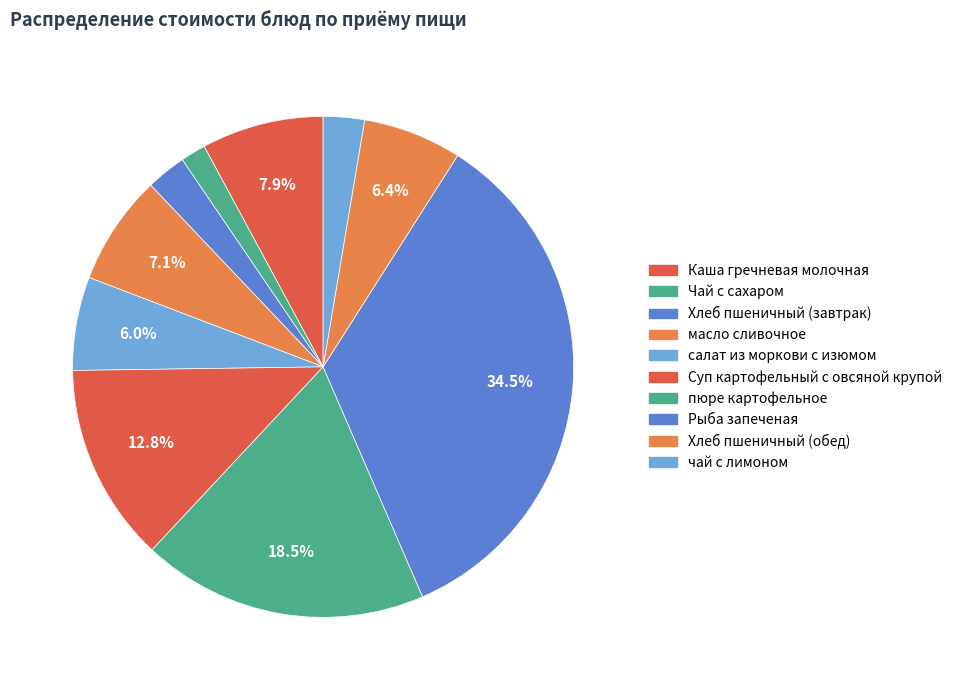

Does Чай с сахаром represent more than half of the total?

No